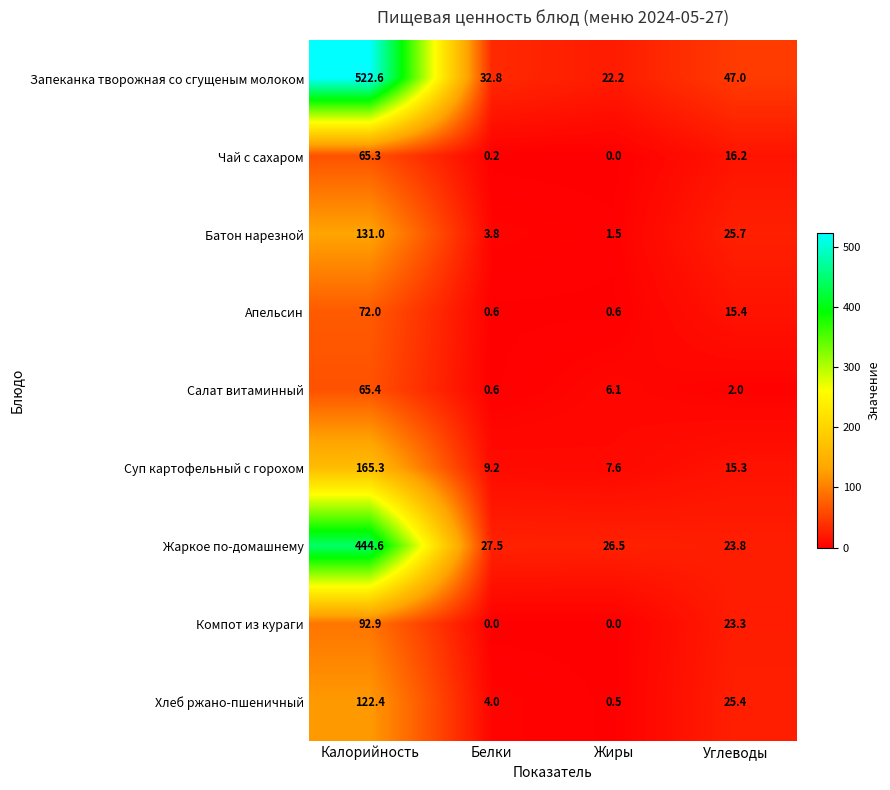

Is the value of Батон нарезной at Калорийность greater than the value of Апельсин at Жиры?

Yes